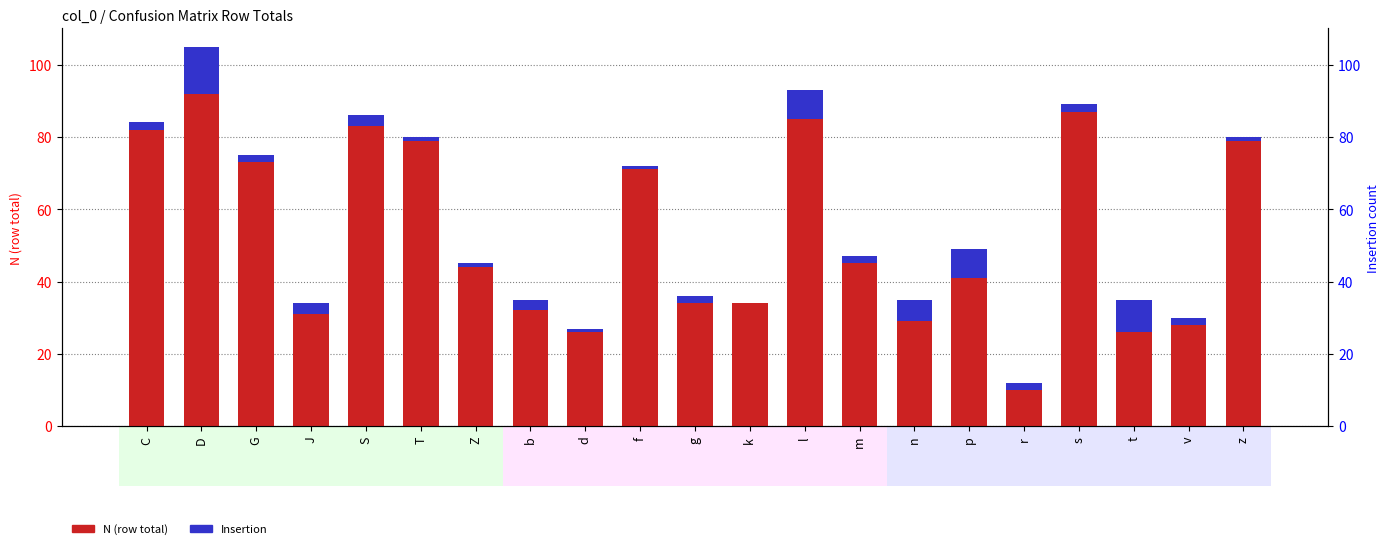

Reading right to left, what are all the values shown in this chart?

N (row total): 79	28	26	87	10	41	29	45	85	34	34	71	26	32	44	79	83	31	73	92	82
Insertion: 1	2	9	2	2	8	6	2	8	0	2	1	1	3	1	1	3	3	2	13	2